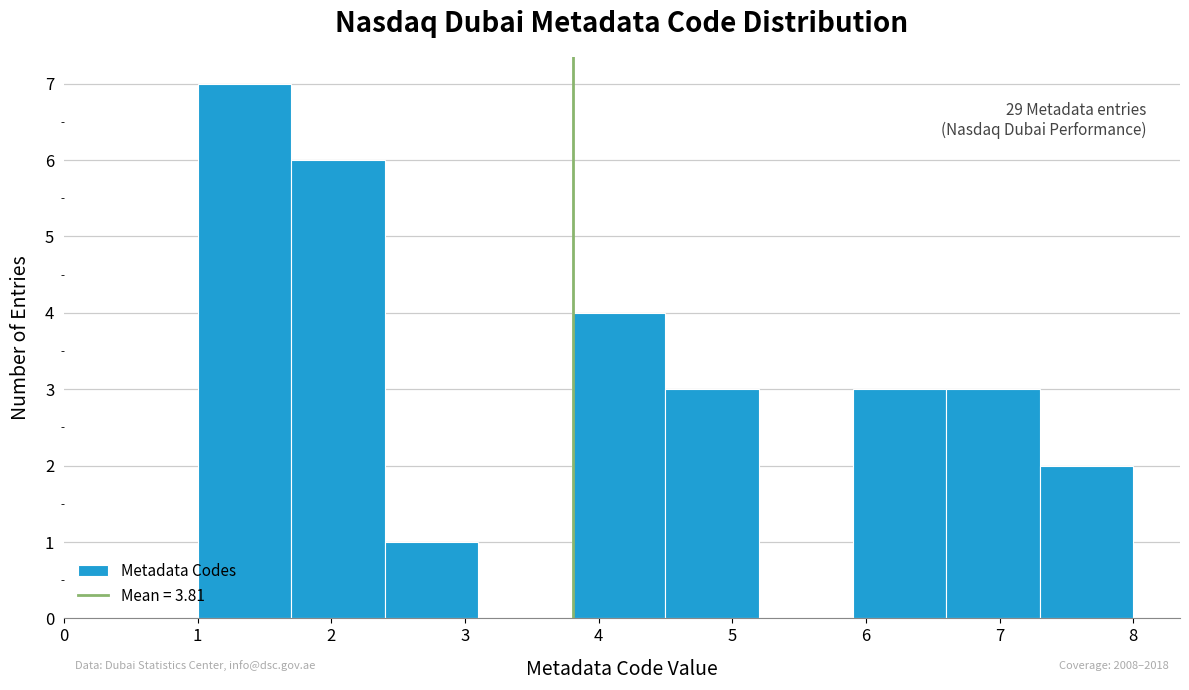

Which range on the x-axis has the tallest bar?

1.0 to 1.7